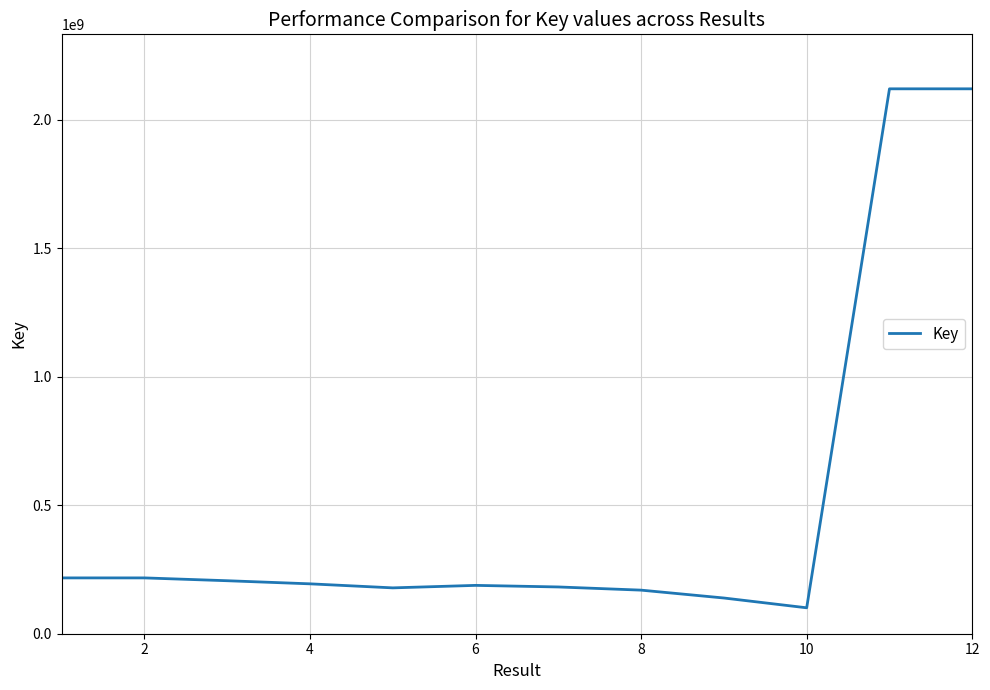

How many values are below 194052450?

6